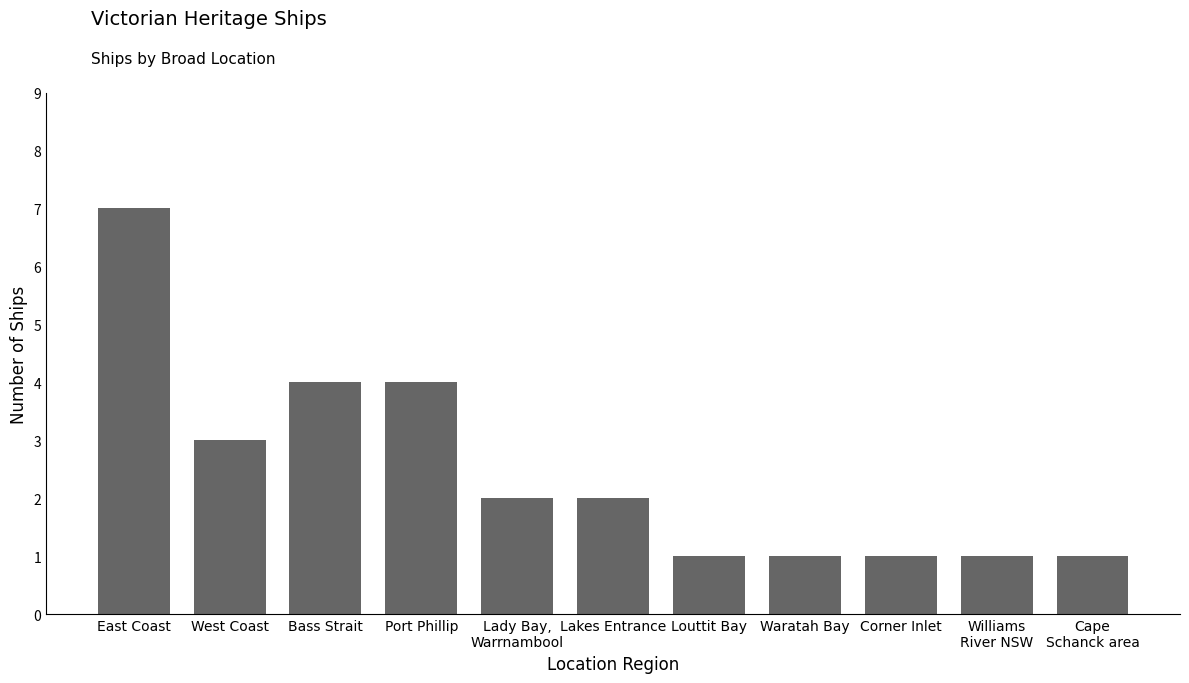

Count the values in the range 1 to 4.

10